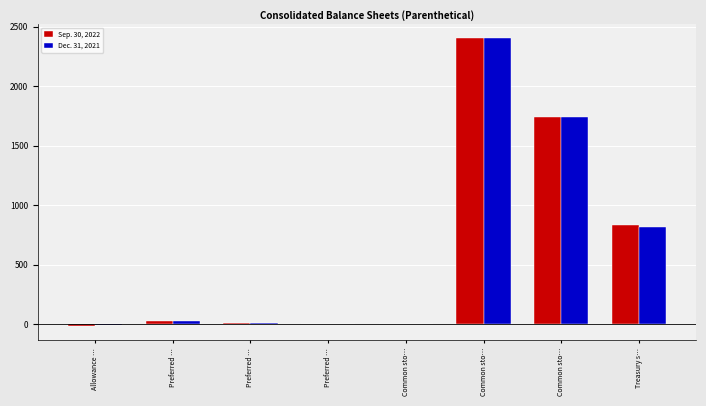

At which category is the sum across all series the highest?

Common sto…